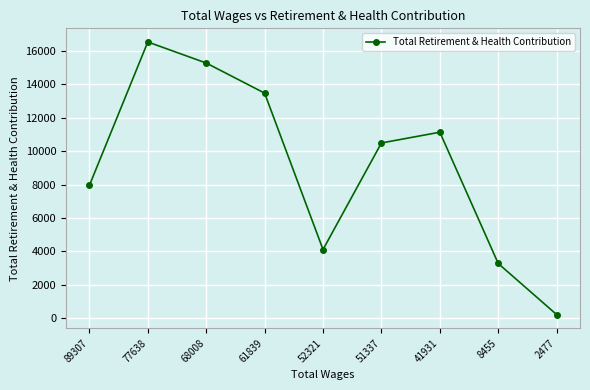

Count the number of data series in this chart.

1